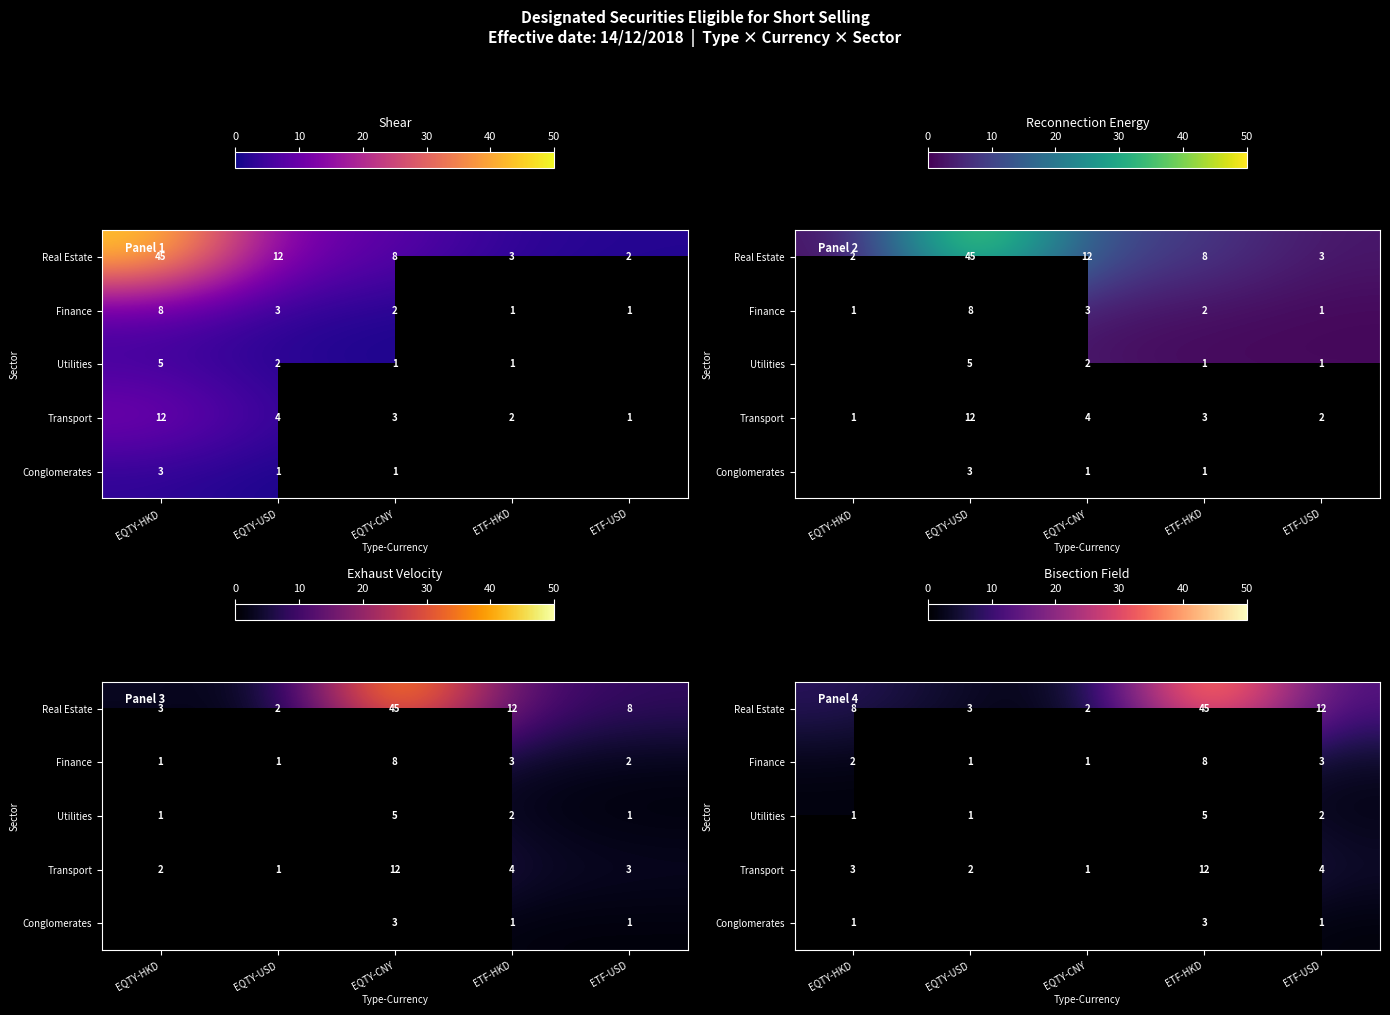

At which label does Finance reach its minimum?

EQTY-USD